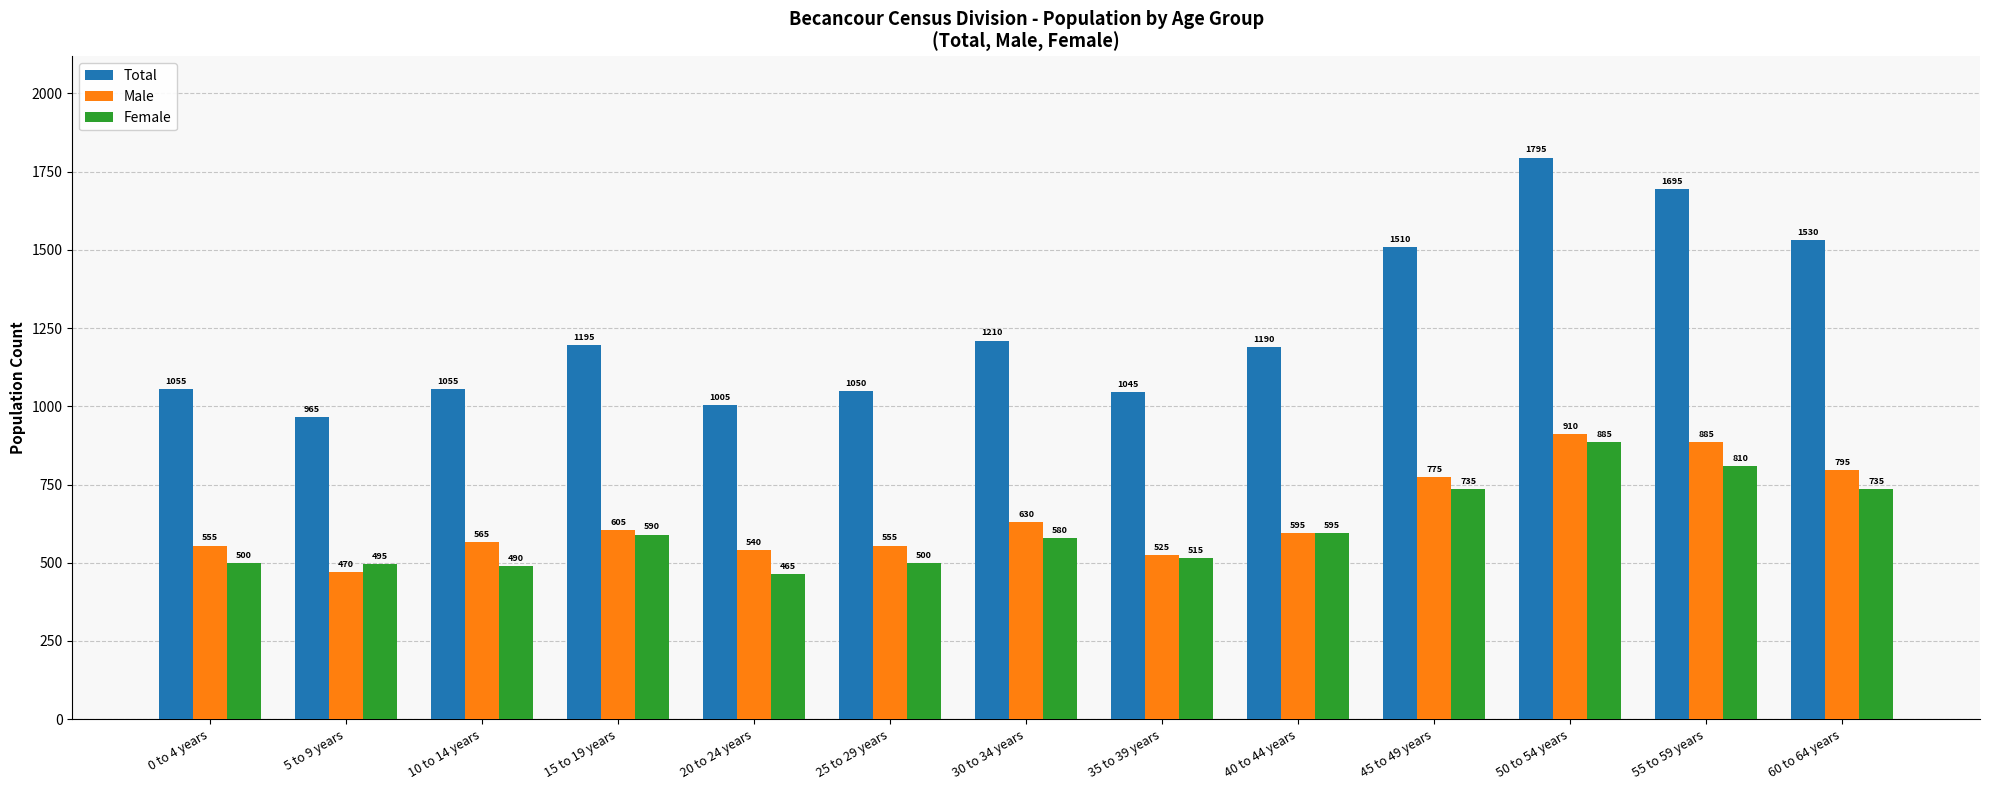

Reading right to left, transcribe all the data shown in this chart.

Total: 1530	1695	1795	1510	1190	1045	1210	1050	1005	1195	1055	965	1055
Male: 795	885	910	775	595	525	630	555	540	605	565	470	555
Female: 735	810	885	735	595	515	580	500	465	590	490	495	500